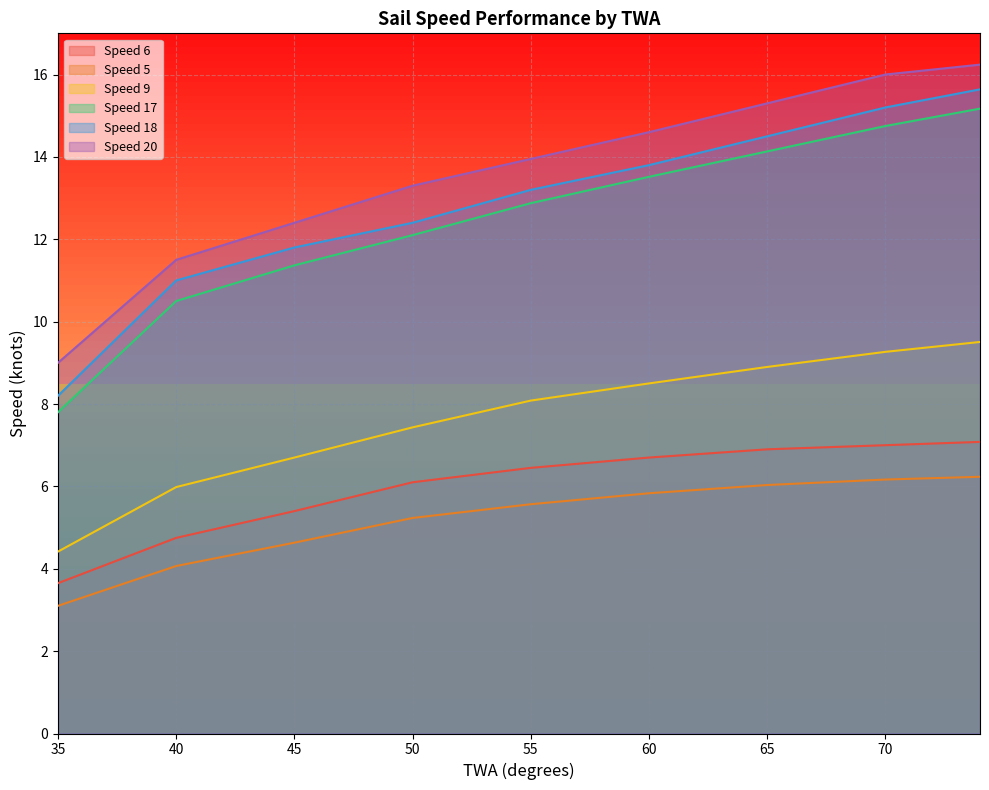

At which label is Speed 20 closest to 12?

43